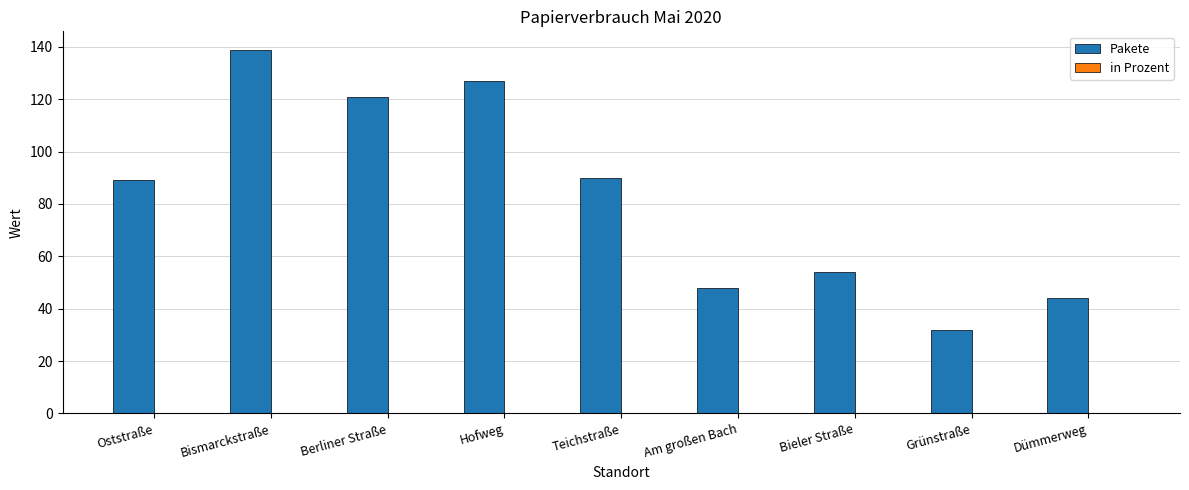

Which series has the largest range (max minus min)?

Pakete